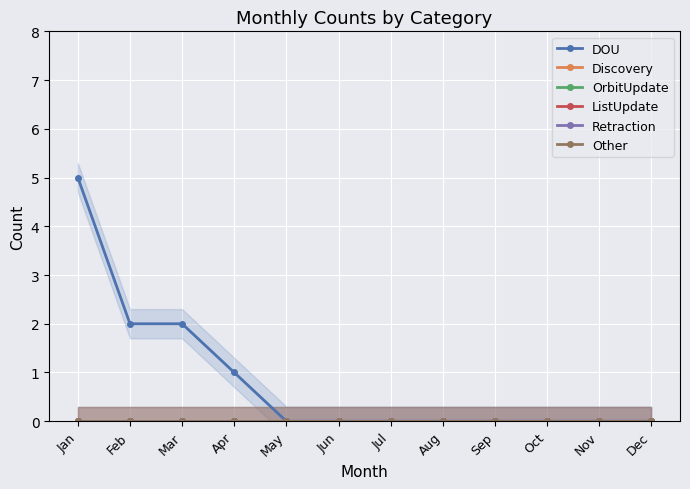

What is the highest value of the DOU series?

5